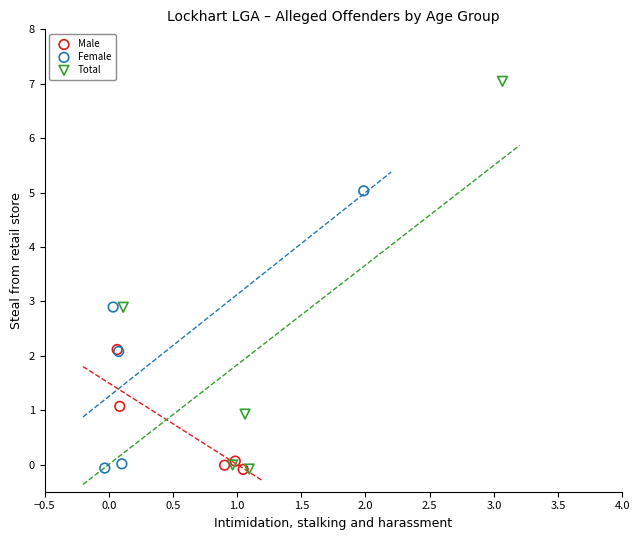

Which series contains the highest Y value?

Total